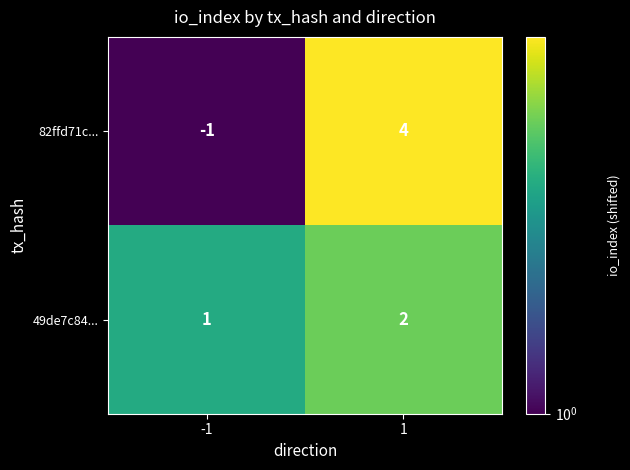

Reading left to right, transcribe all the data shown in this chart.

82ffd71c...: -1=-1	1=4
49de7c84...: -1=1	1=2